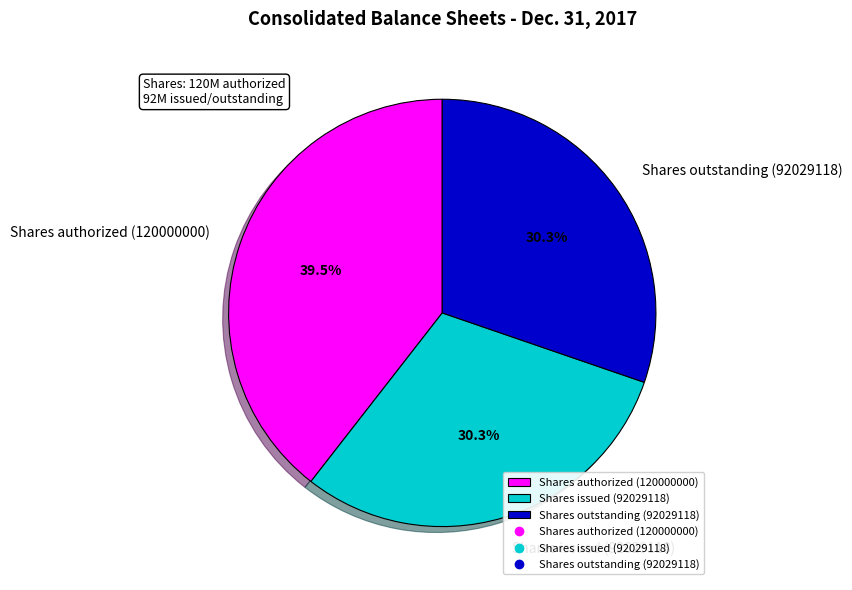

What percentage is NOT represented by Shares authorized (120000000)?

60.5%